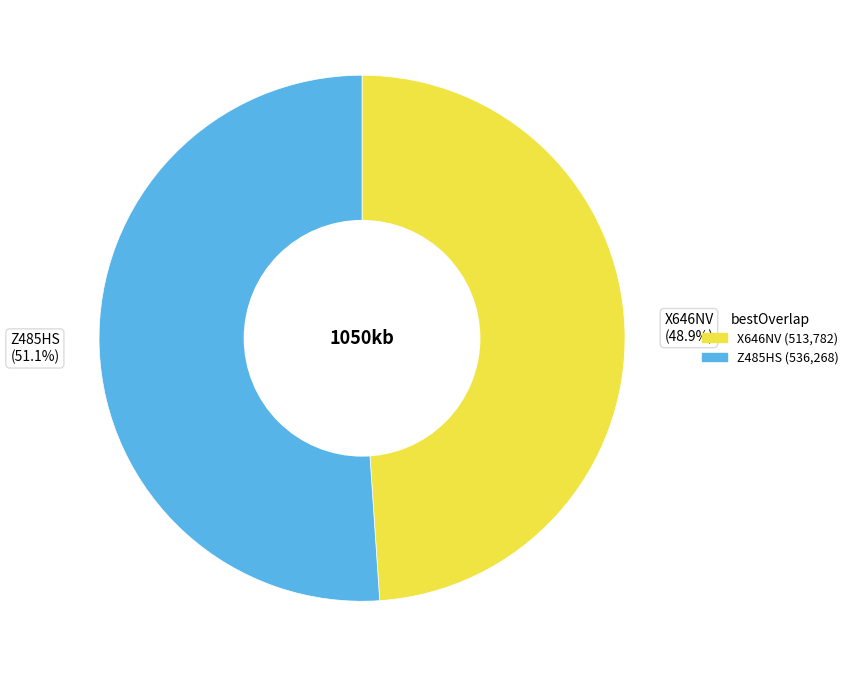

Rank the categories by value from lowest to highest.

X646NV, Z485HS